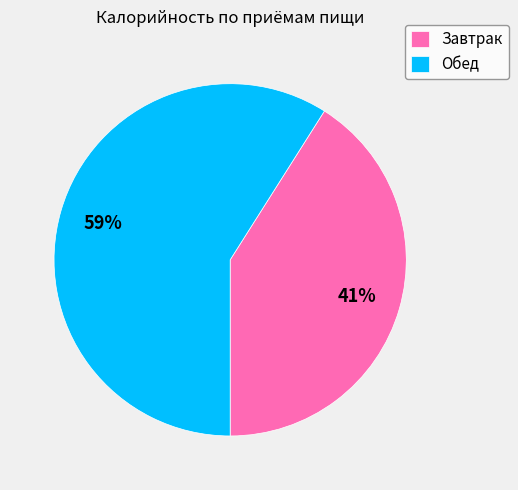

Is the sum of Завтрак and Обед greater than half?

Yes